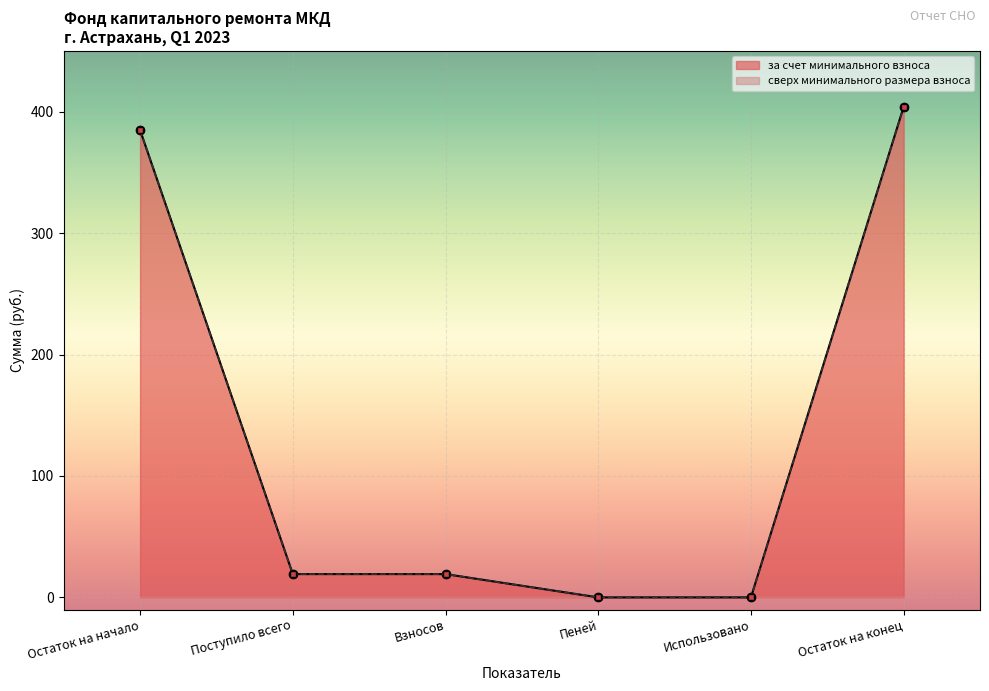

What is the sum of all Итого фонд капитального ремонта values?

827.1